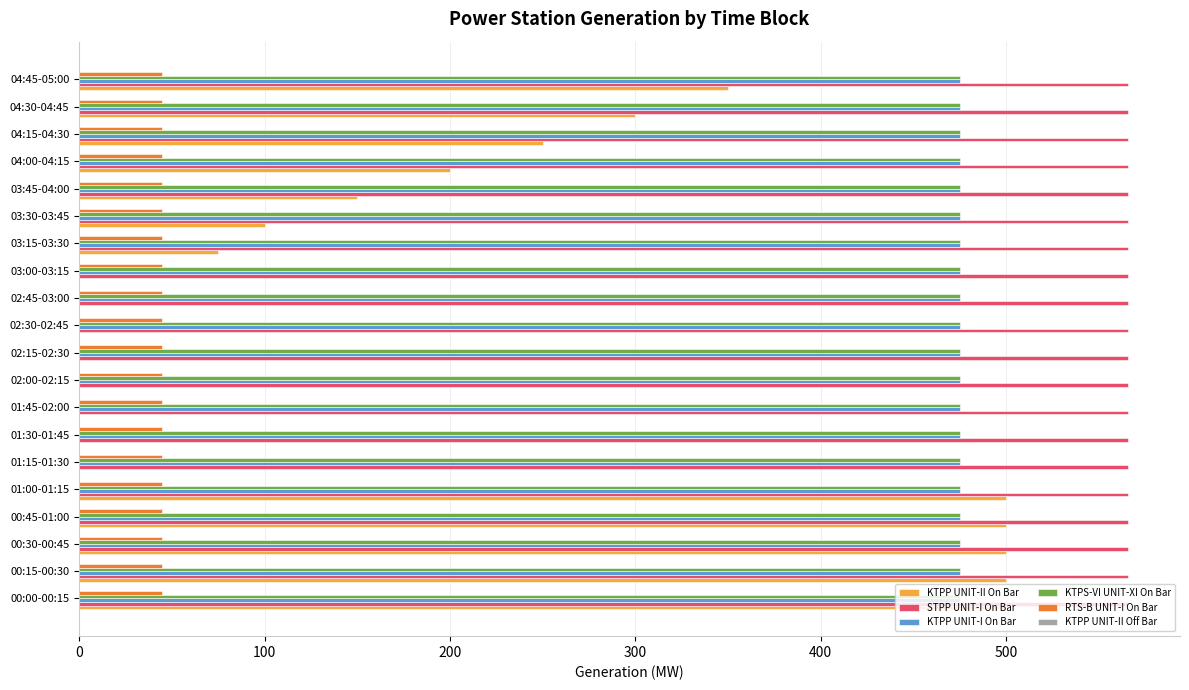

True or false: STPP UNIT-I On Bar has a value of 365.4 at 02:00-02:15.

False